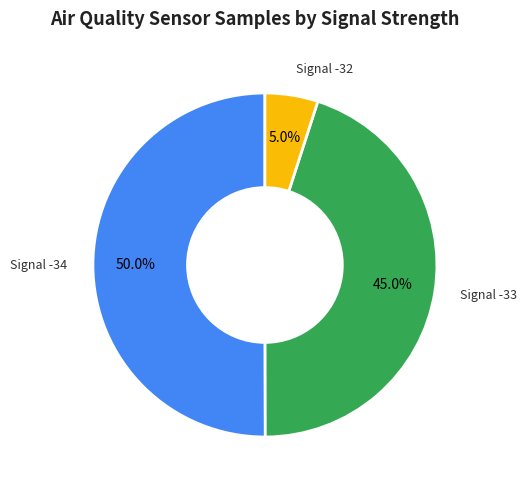

What is the largest slice in the pie chart?

Signal -34